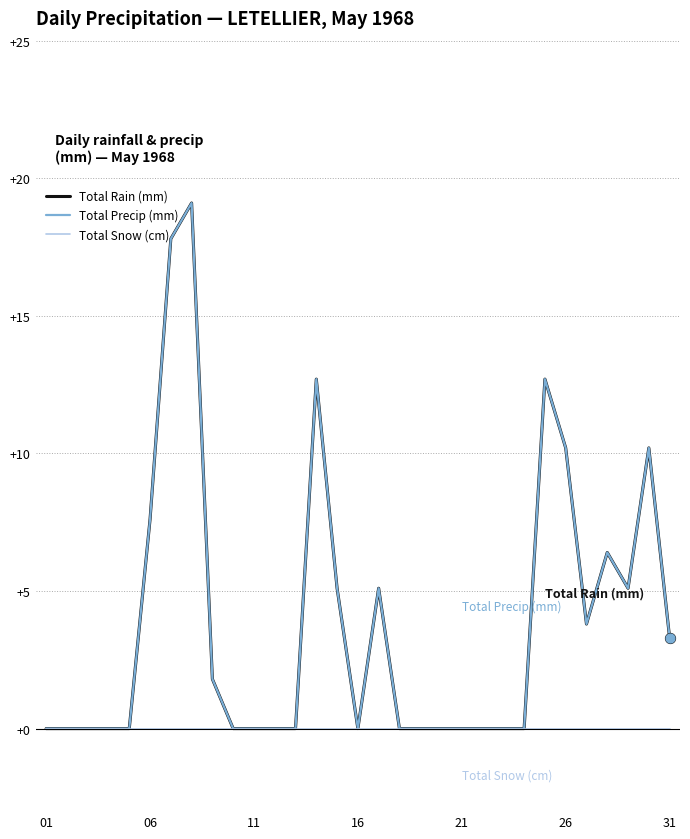

Does the chart have visible grid lines?

Yes